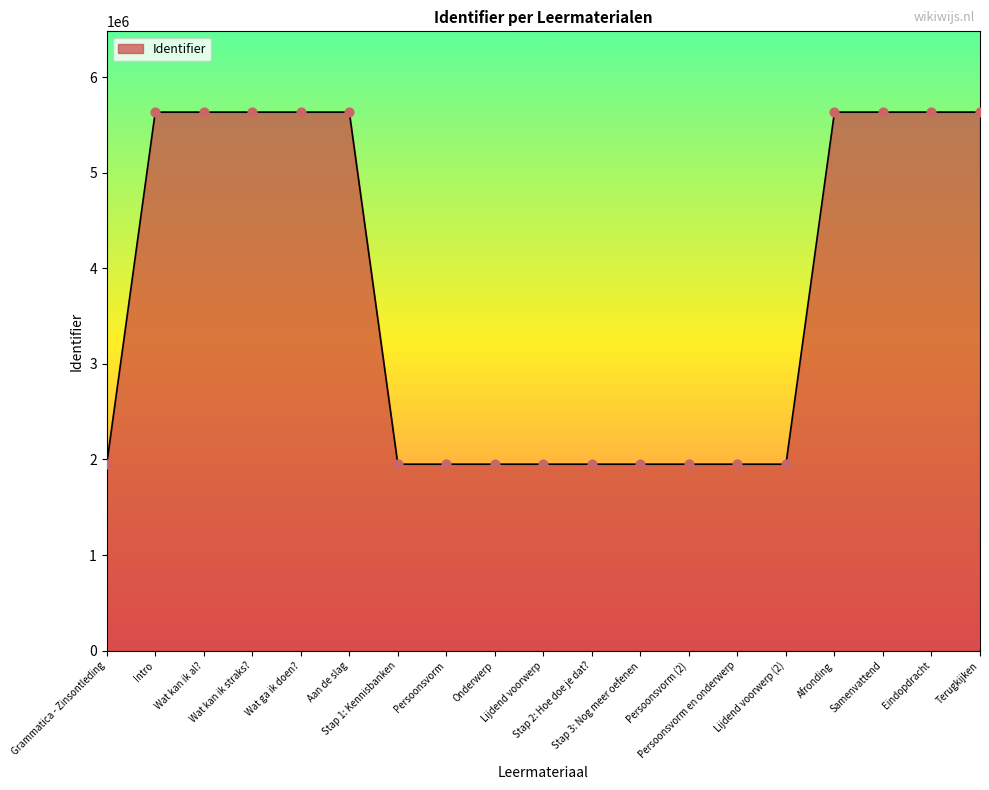

What is the difference between the maximum and minimum values?

3682664